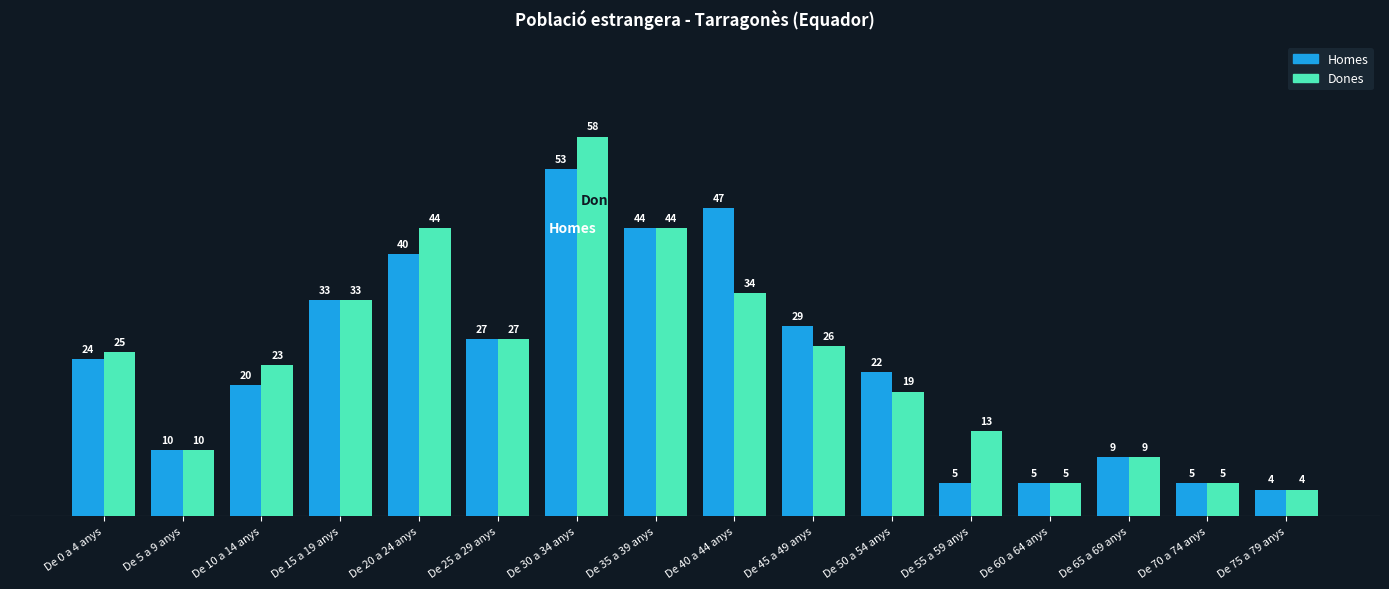

At how many categories does at least one series exceed 14?

10